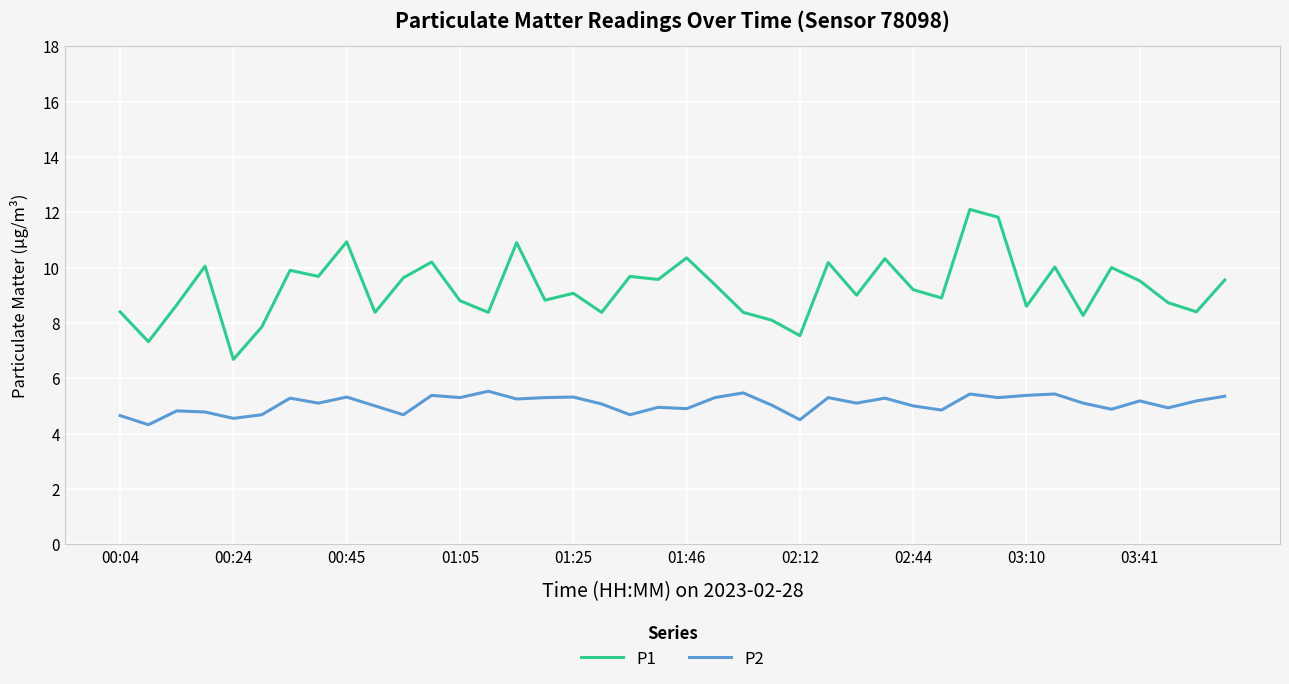

What is the lowest value of the P1 series?

6.7